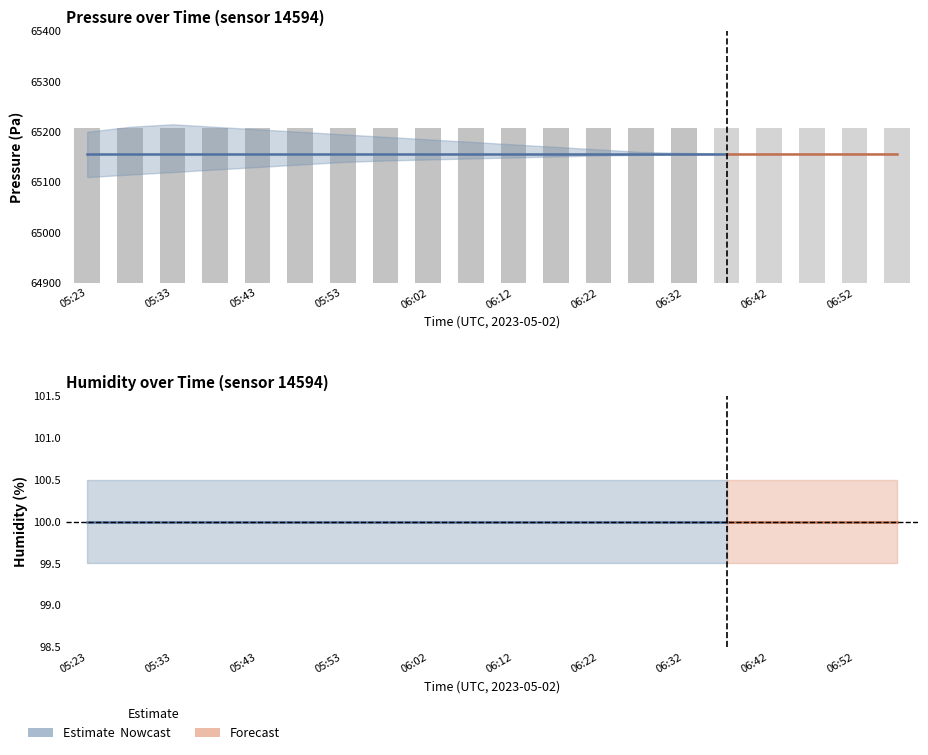

What is the maximum value for pressure?

65156.7